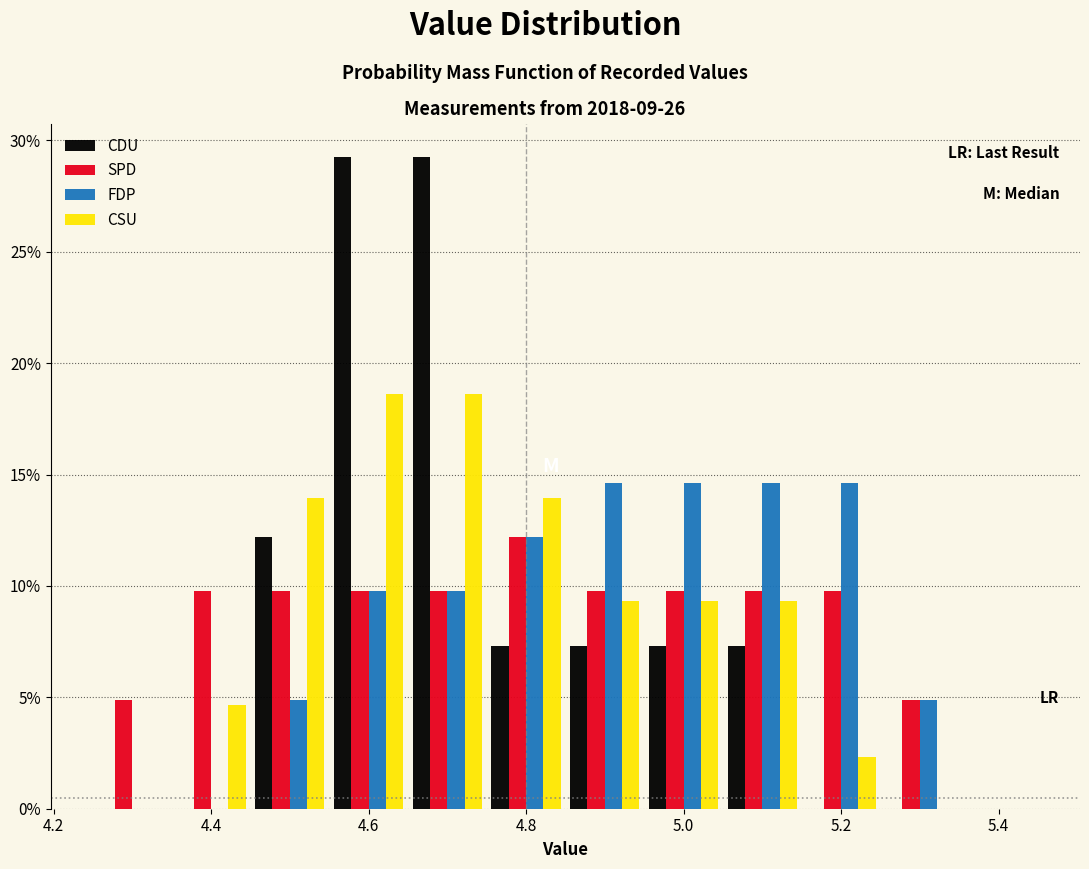

In the SPD series, which range on the x-axis has the tallest bar?

4.75 to 4.85